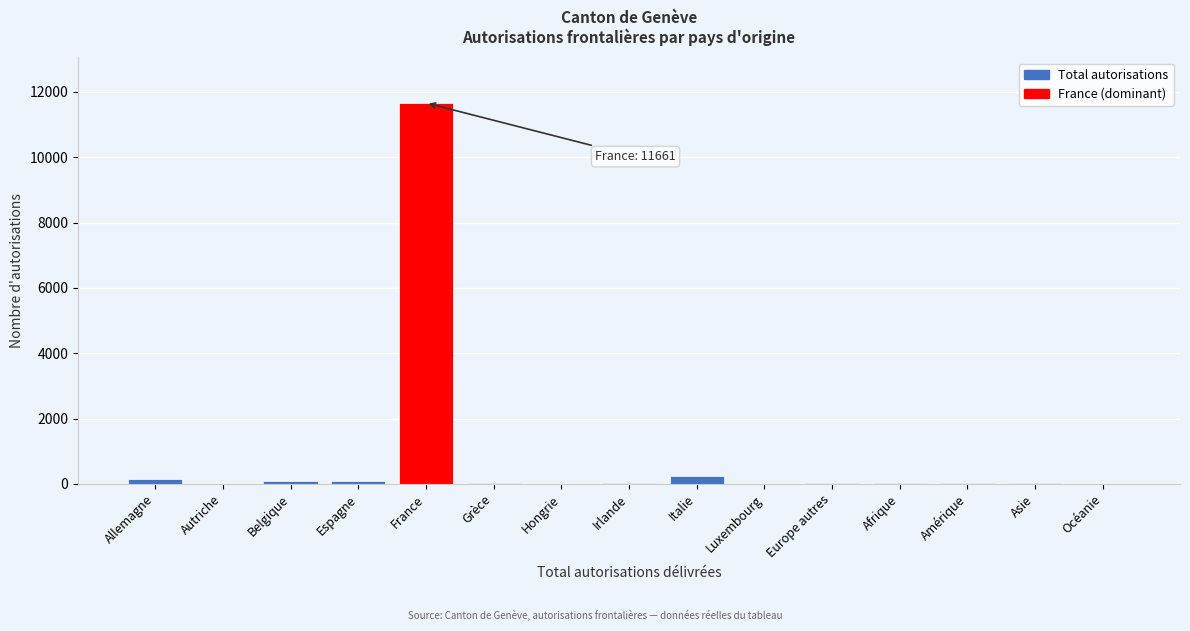

True or false: the data shows 20916 at France.

False